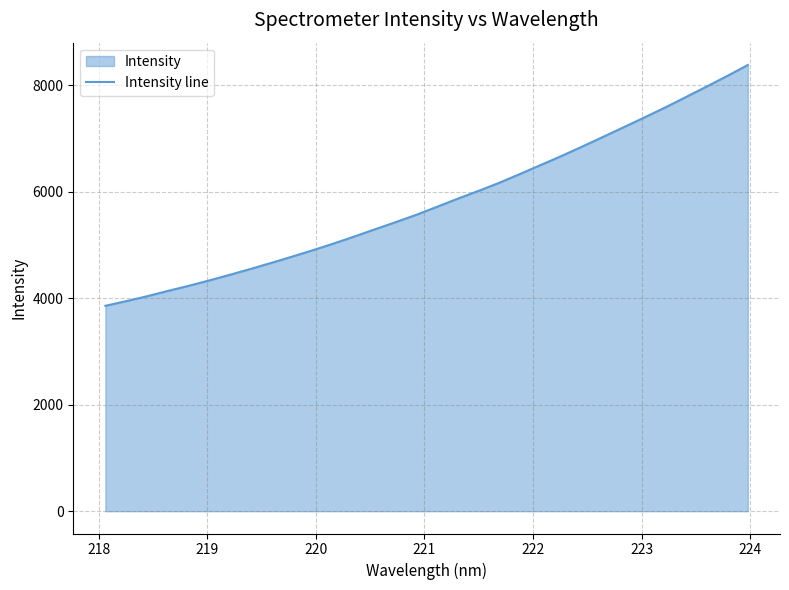

Reading left to right, what are all the values shown in this chart?

3857.1	3944.1	4035.5	4135.1	4230.6	4332.4	4439.2	4549.4	4662.9	4780.0	4900.3	5025.5	5157.7	5294.2	5428.3	5566.9	5717.1	5869.5	6015.6	6167.9	6333.0	6501.4	6670.1	6847.0	7028.0	7209.6	7393.3	7579.9	7775.4	7972.4	8172.2	8378.9